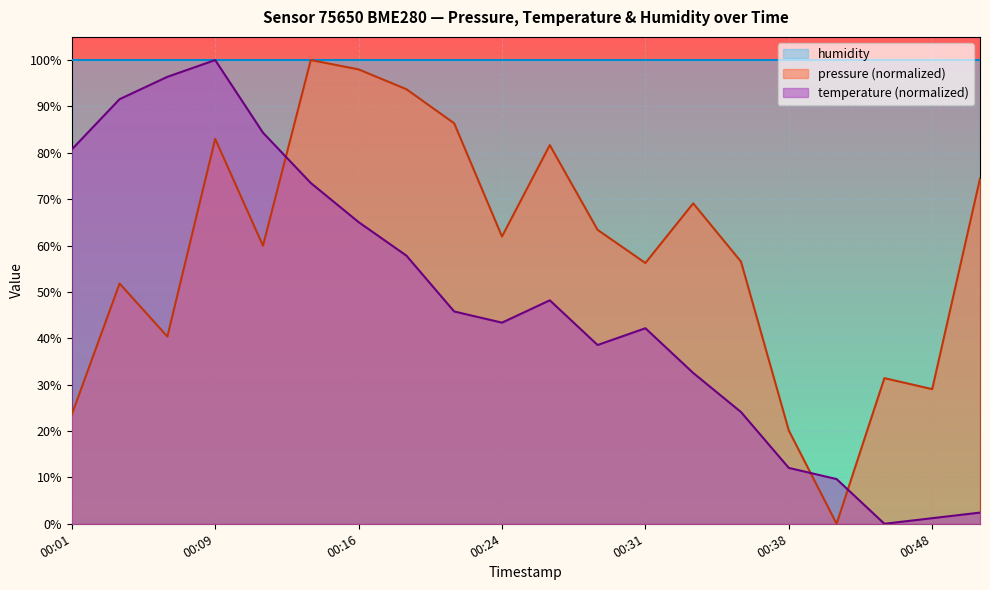

The temperature series shows 13.3 at 00:33. True or false?

False